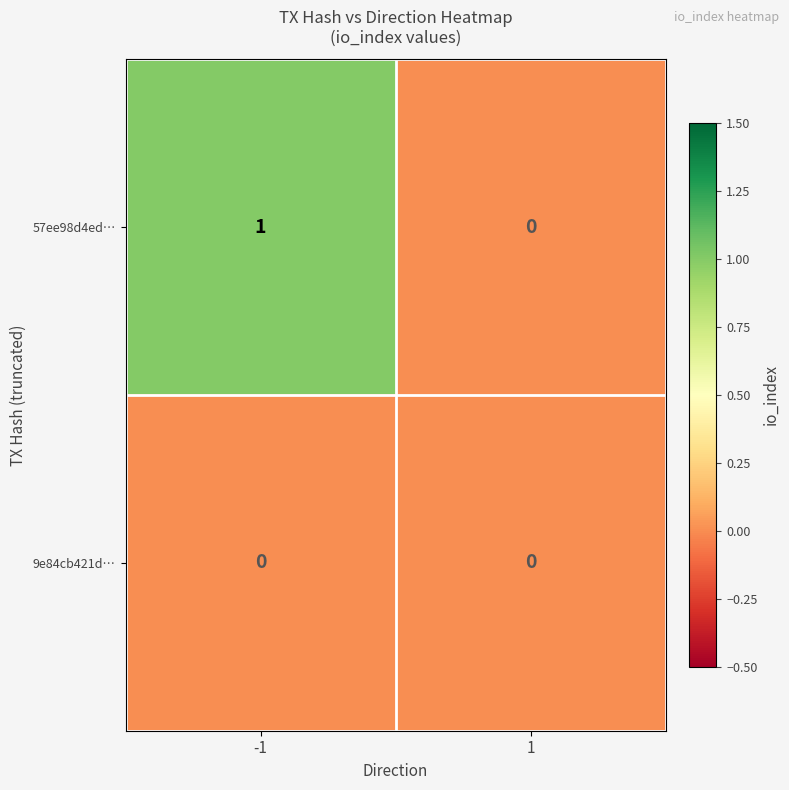

Which series has the largest total across all categories?

57ee98d4ed…